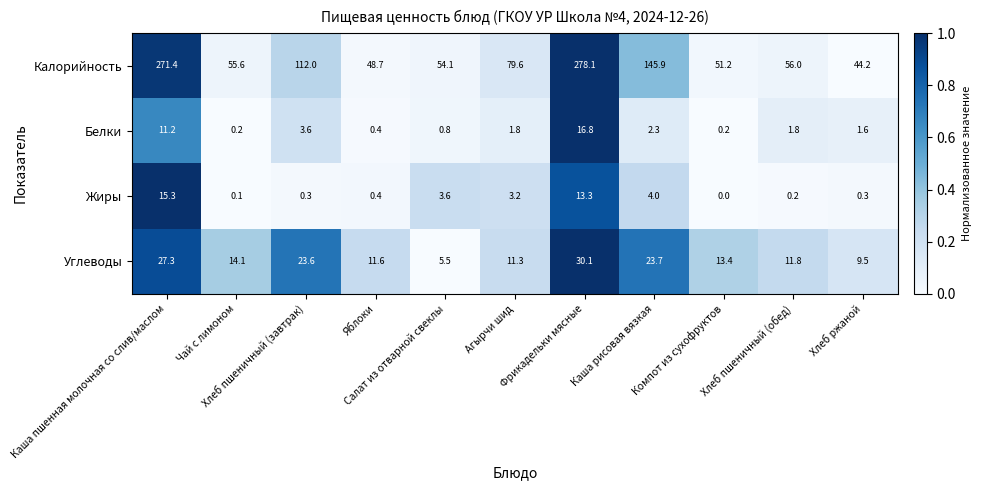

What is the average value of the Калорийность series?

108.8